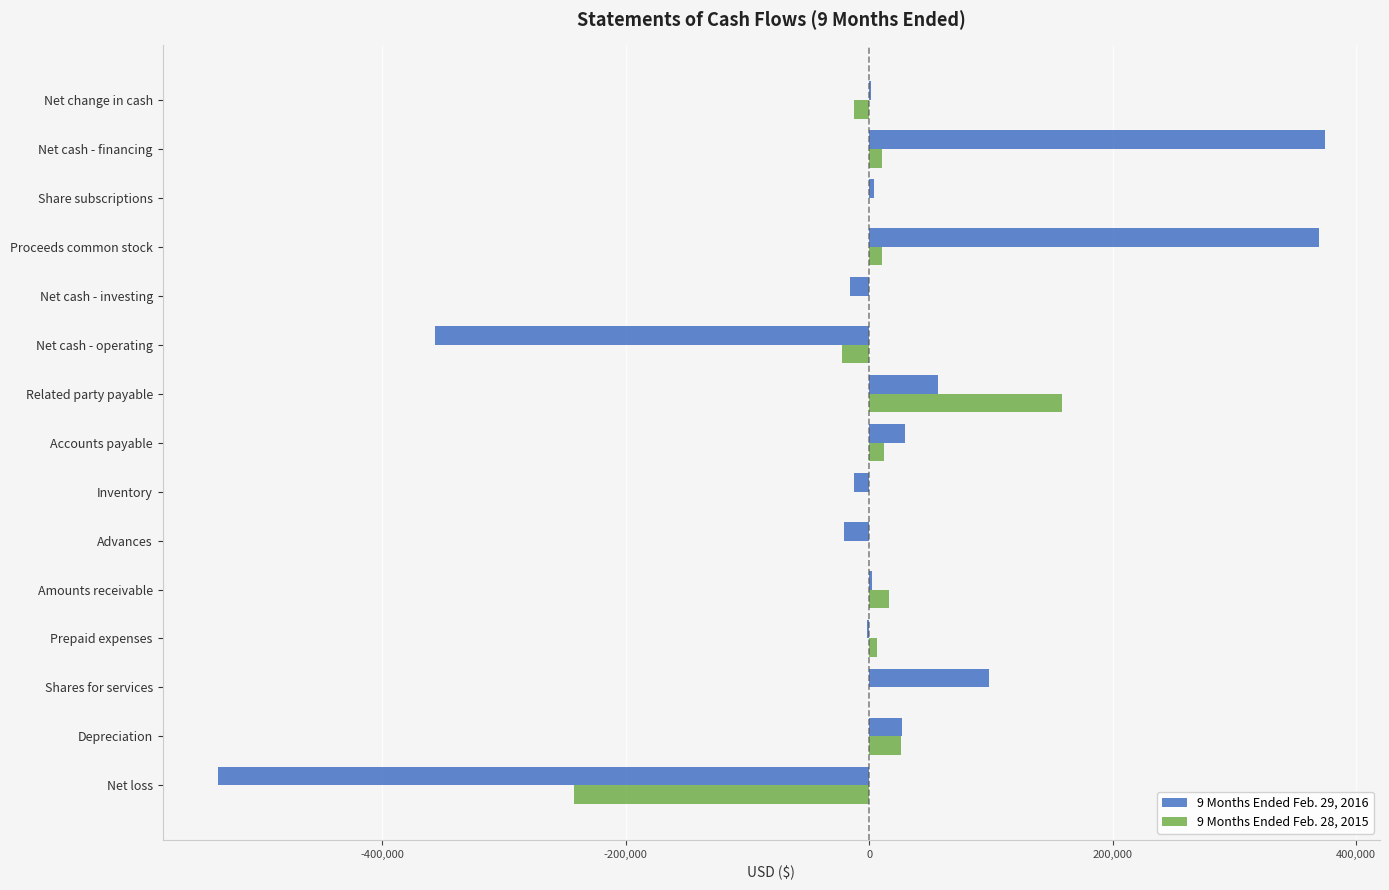

Is it true that 9 Months Ended Feb. 28, 2015 equals 70460 at Related party payable?

False